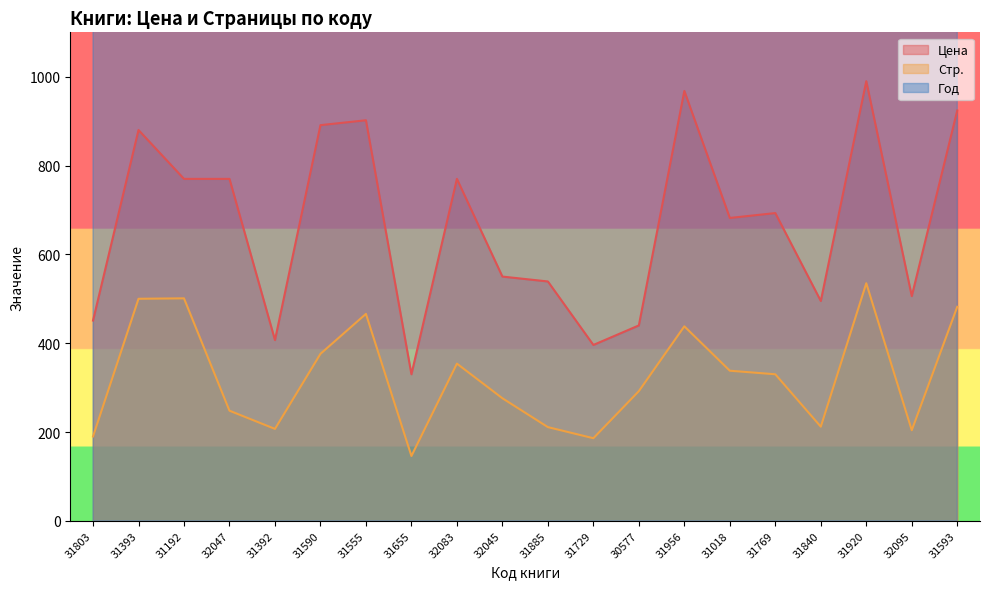

What is the average value of the Год series?

2024